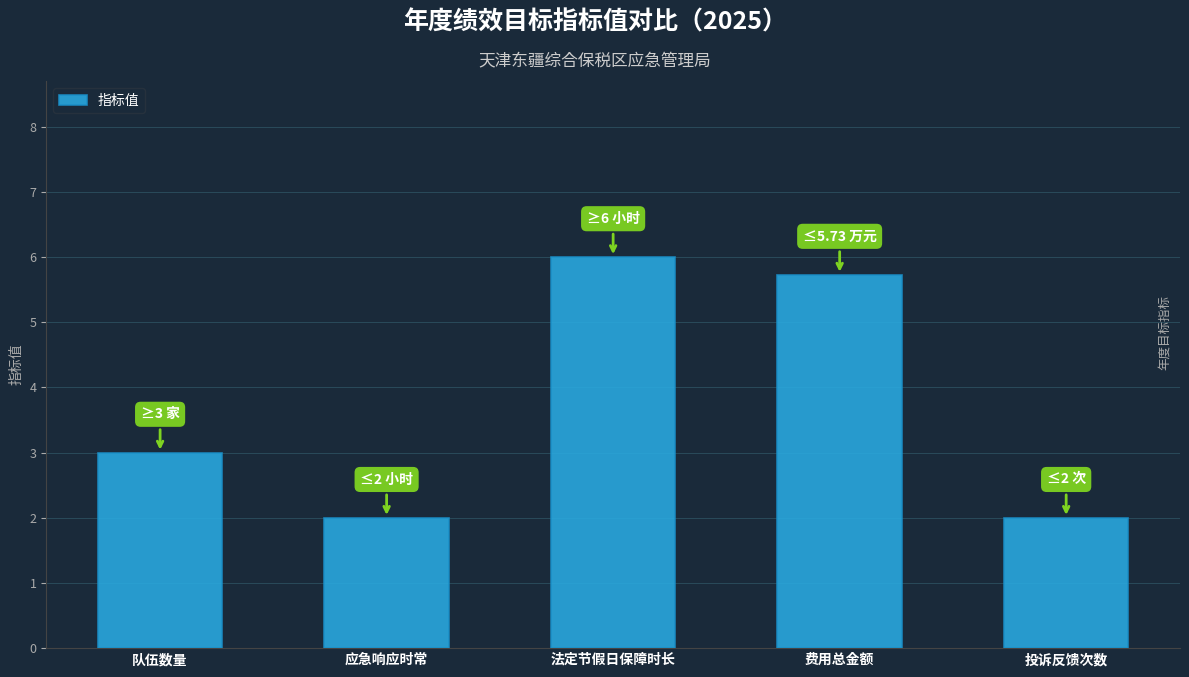

What is the label of the 5th bar from the left?

投诉反馈次数